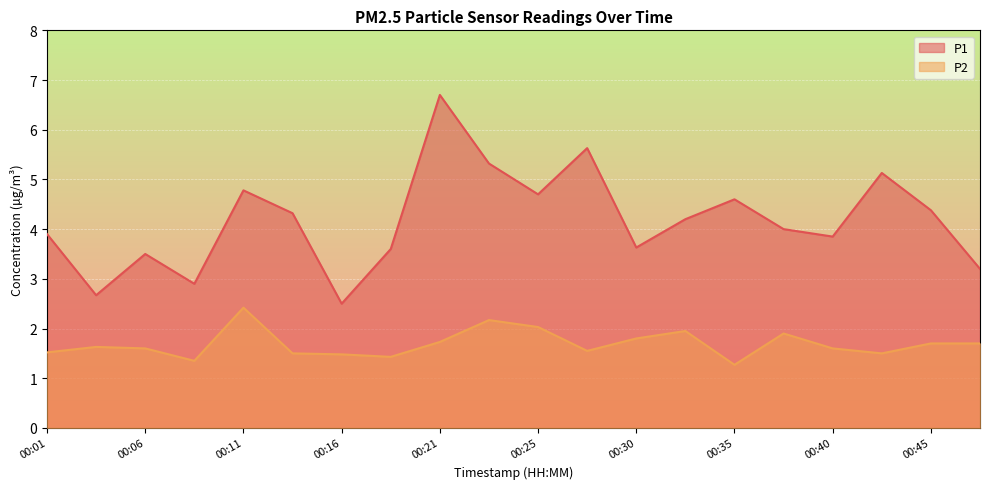

What is the value of the P1 point at the 20th from the left?

3.2